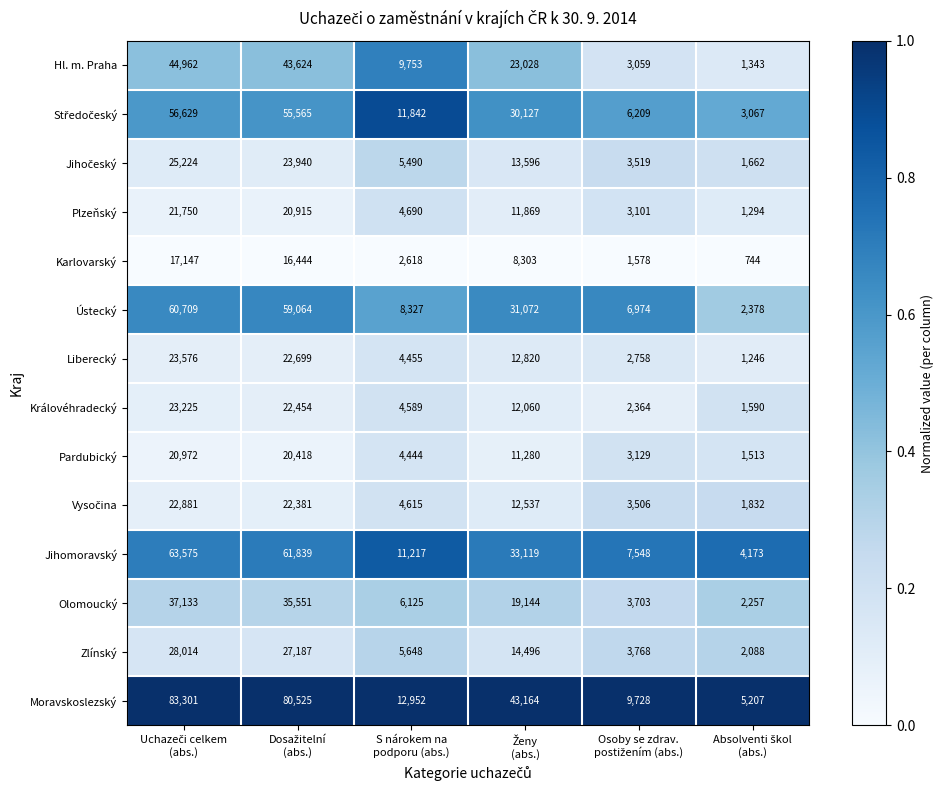

Which series has the widest spread of values?

Moravskoslezský